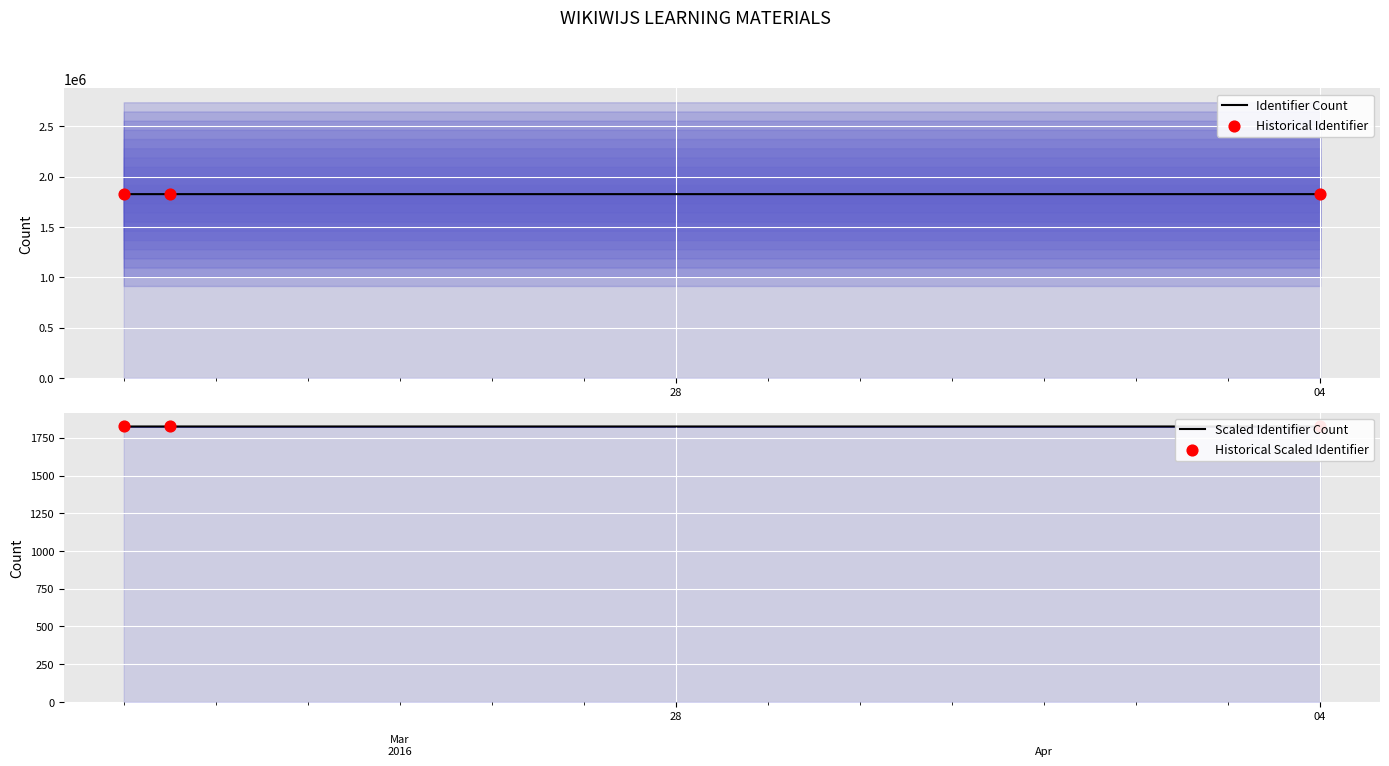

What is the ratio of the value at 2016-04-04 to the value at 2016-03-22?

1.0